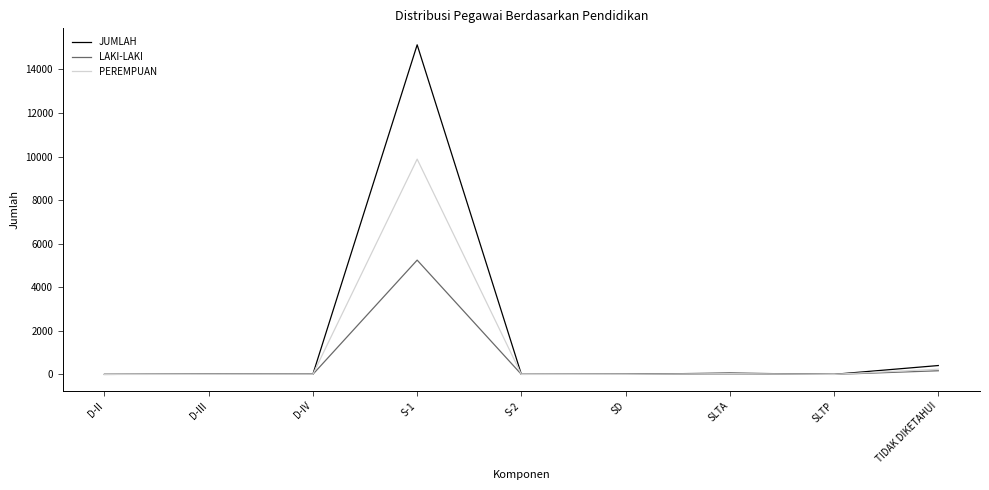

What is the difference between the JUMLAH values at D-III and TIDAK DIKETAHUI?

397